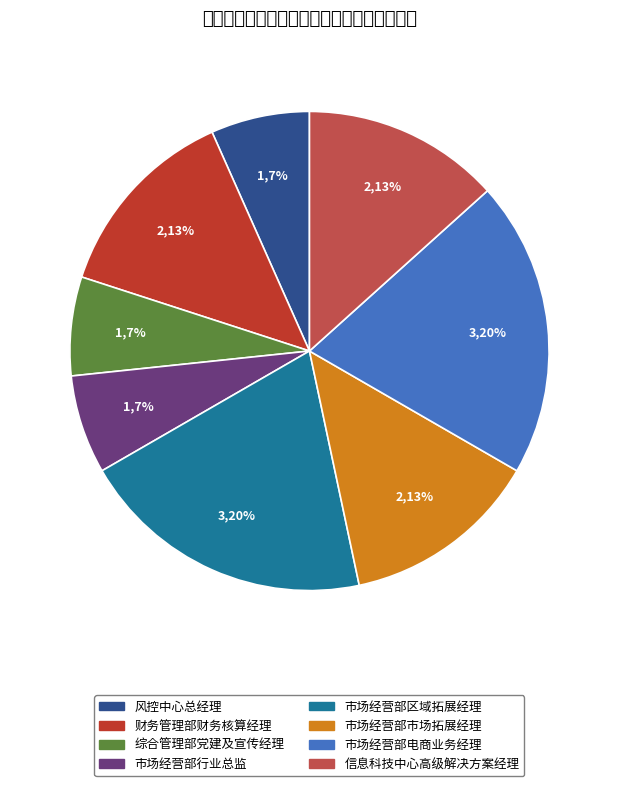

What is the change in value from 综合管理部党建及宣传经理 to 市场经营部电商业务经理?

+2